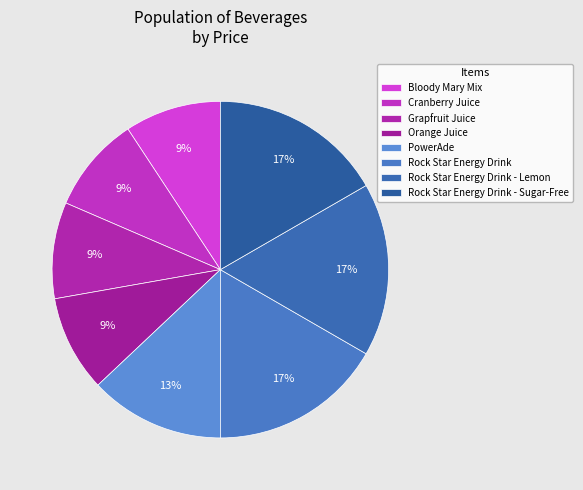

What is the largest slice in the pie chart?

Rock Star Energy Drink